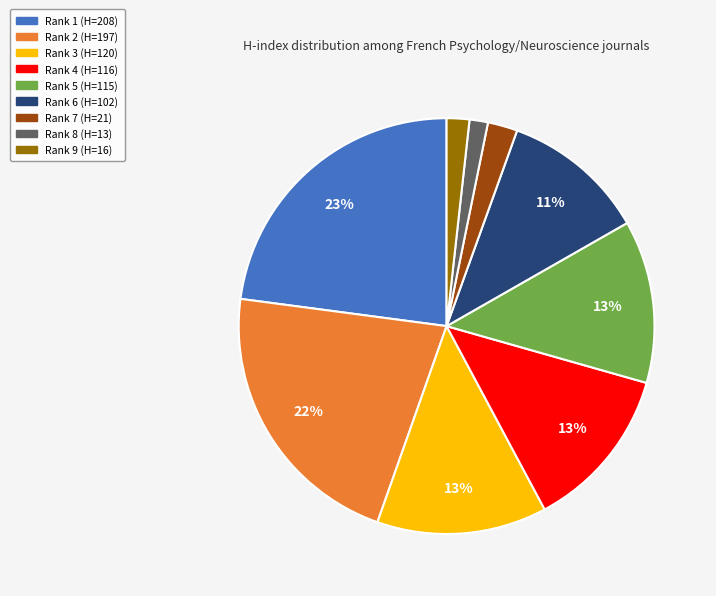

Which has a higher value, Rank 7 (H=21) or Rank 1 (H=208)?

Rank 1 (H=208)